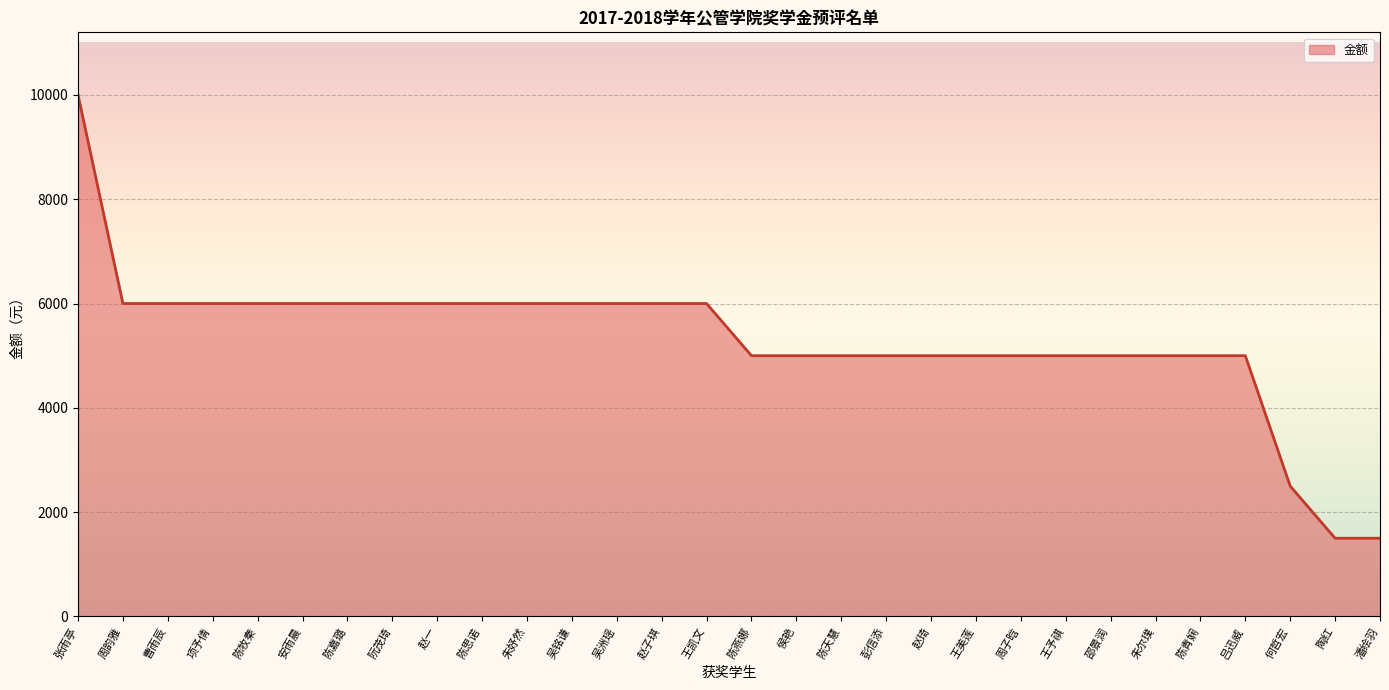

Is it true that the value at 陈思诺 is 6000?

True